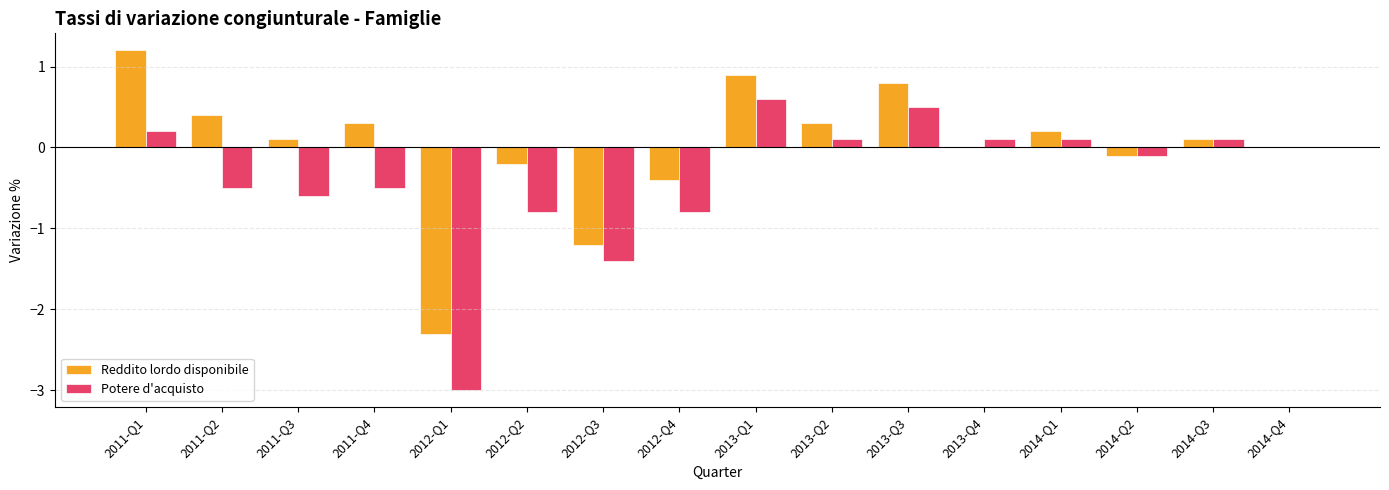

Count the number of data series in this chart.

2